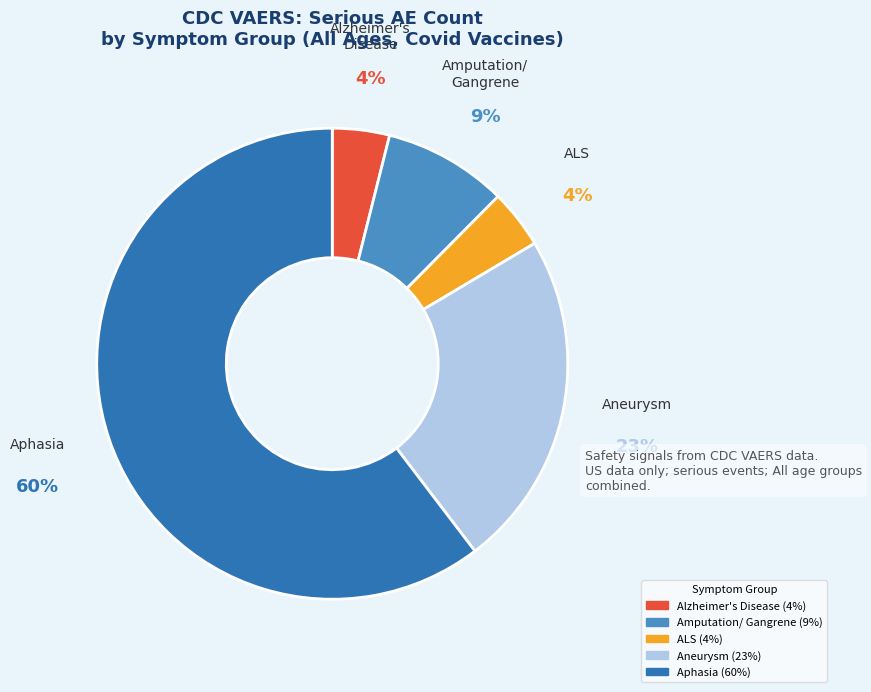

Does any single category account for the majority?

Yes